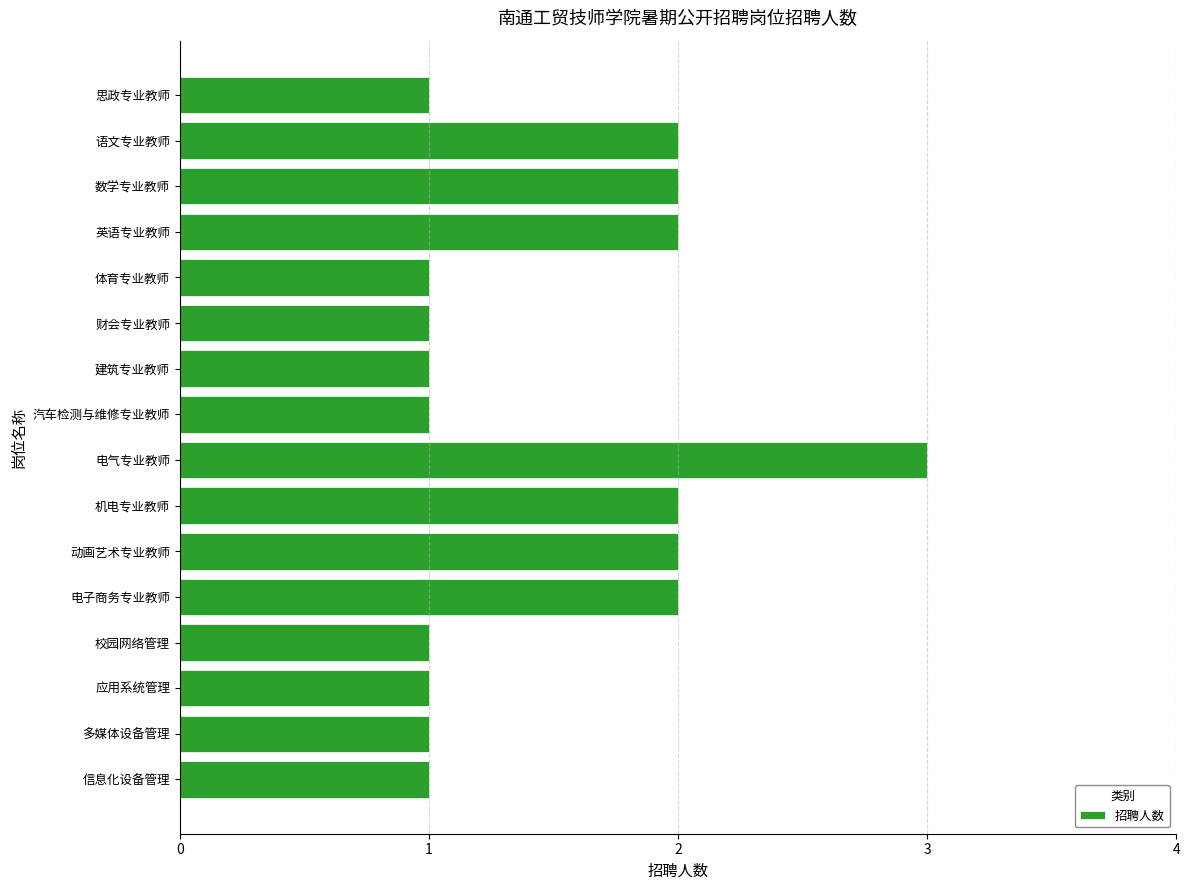

Between 语文专业教师 and 校园网络管理, which is larger?

语文专业教师